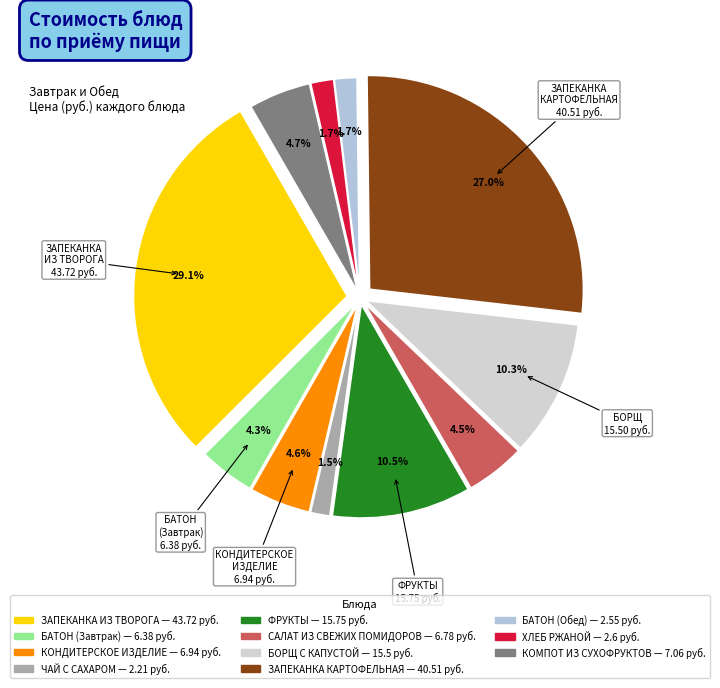

Does БАТОН (Обед) represent more than half of the total?

No